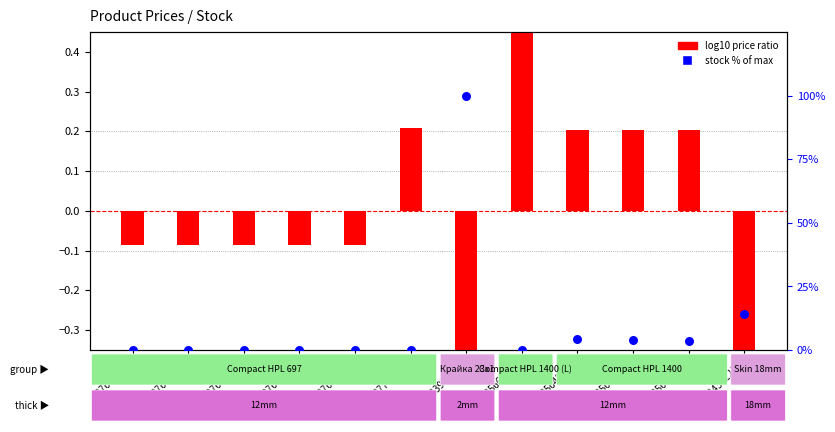

Is the value of log10 price ratio at 285642235 greater than the value of stock % of max at 287682236?

Yes